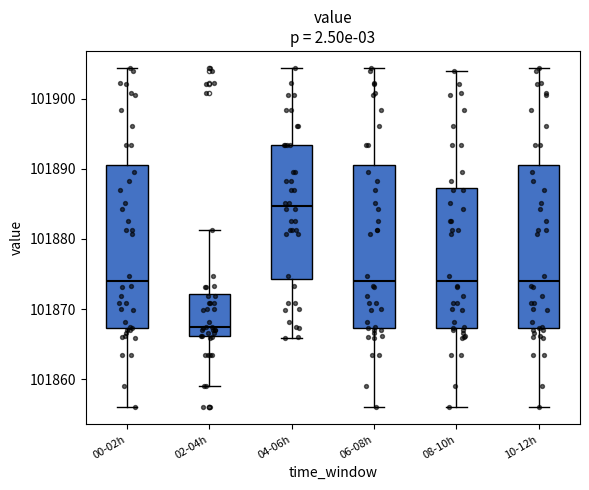

Which box's median line is the highest?

04-06h